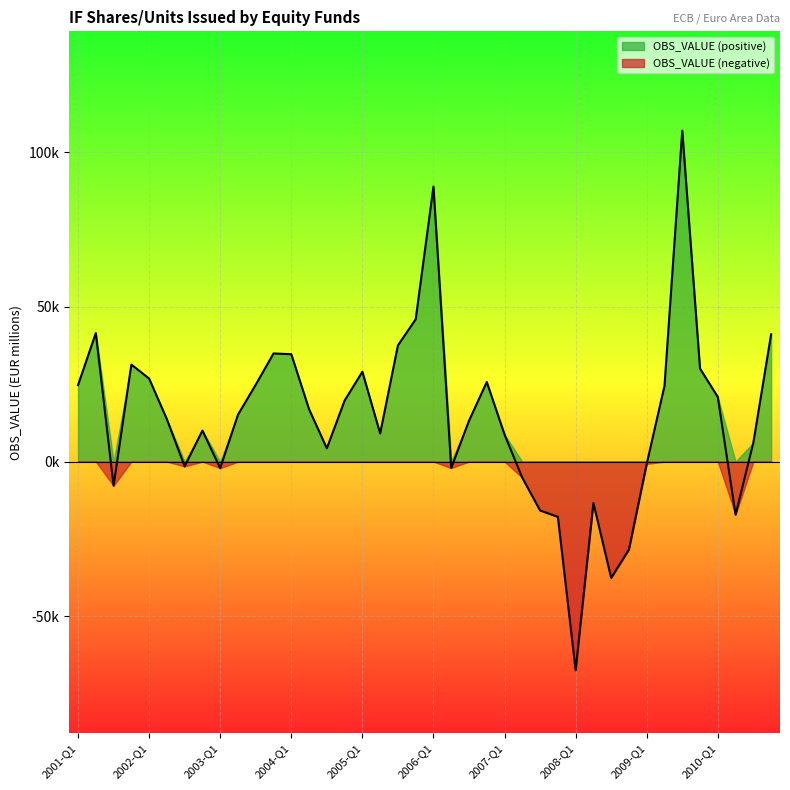

The value at 2001-Q4 is 31364.4. True or false?

True